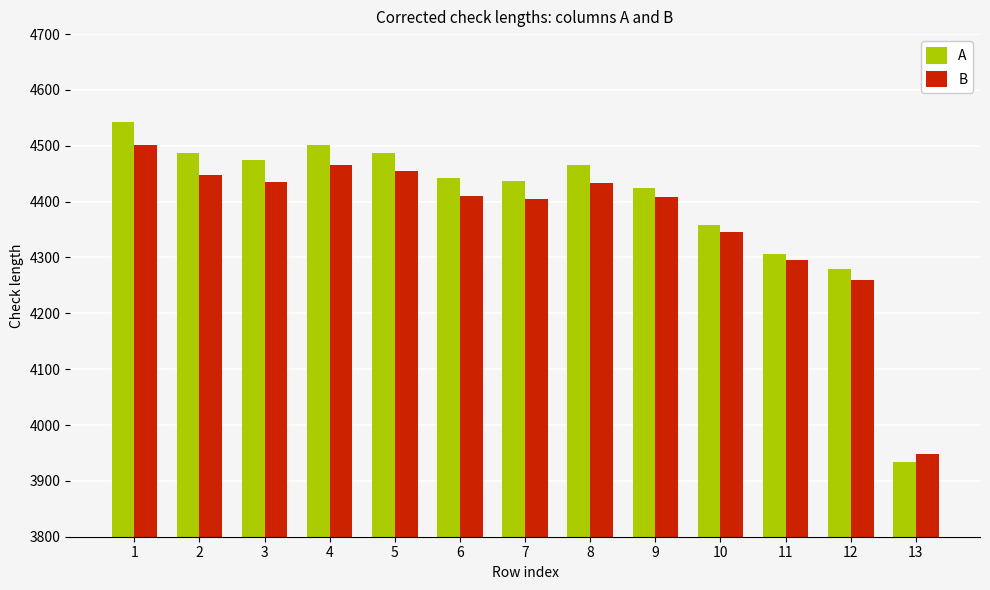

What value does the B series have at 10, to the nearest 100?

4300